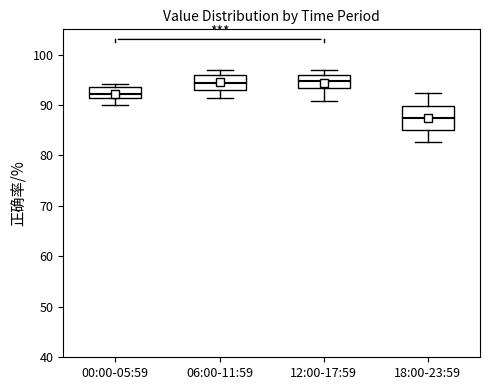

Reading left to right, transcribe this box plot: for each box, give where its median line is, the range the box spans, and where its two whiskers end, as read against the y-axis. The values are not printed on the chart, so give them approximately, as read against the axis.

00:00-05:59: median 92, box 91 to 94, whiskers 90 to 94 (just above the box's upper edge)
06:00-11:59: median 94, box 93 to 96, whiskers 91 to 97
12:00-17:59: median 95, box 93 to 96, whiskers 91 to 97
18:00-23:59: median 87, box 85 to 90, whiskers 83 to 92